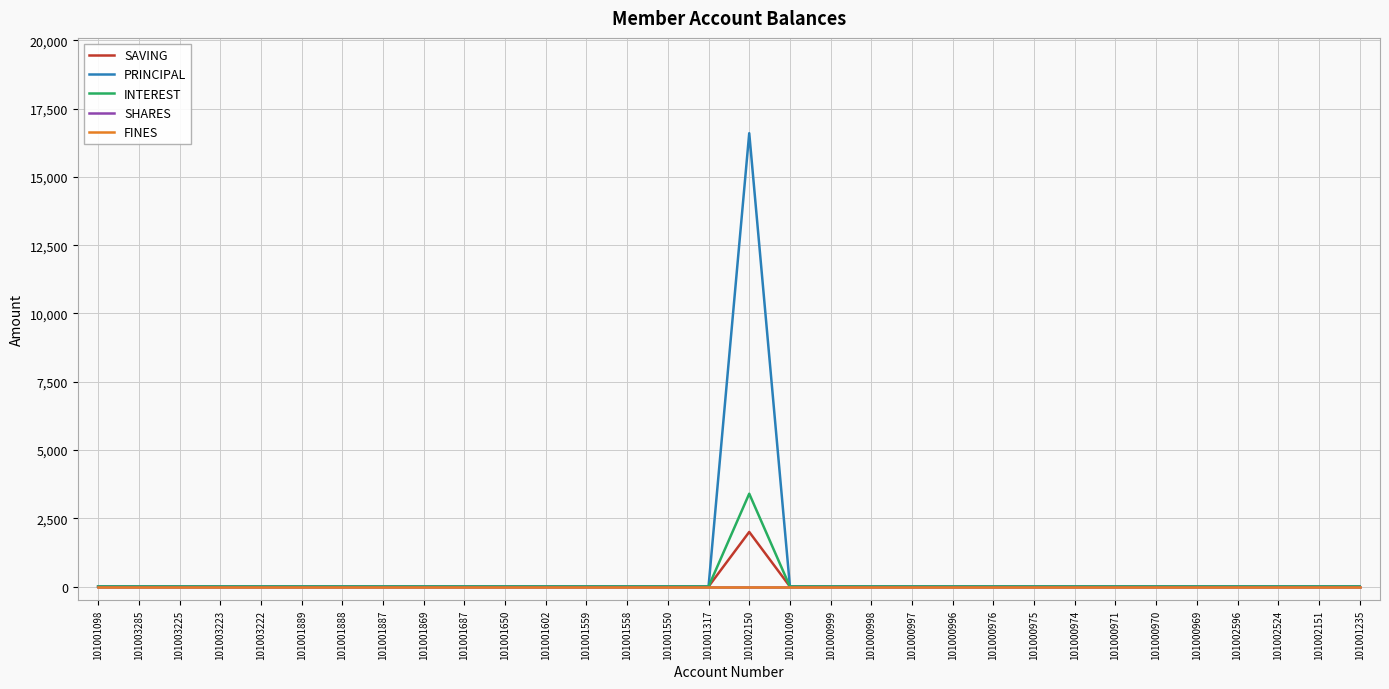

Is this an area chart (filled region under the line)?

No